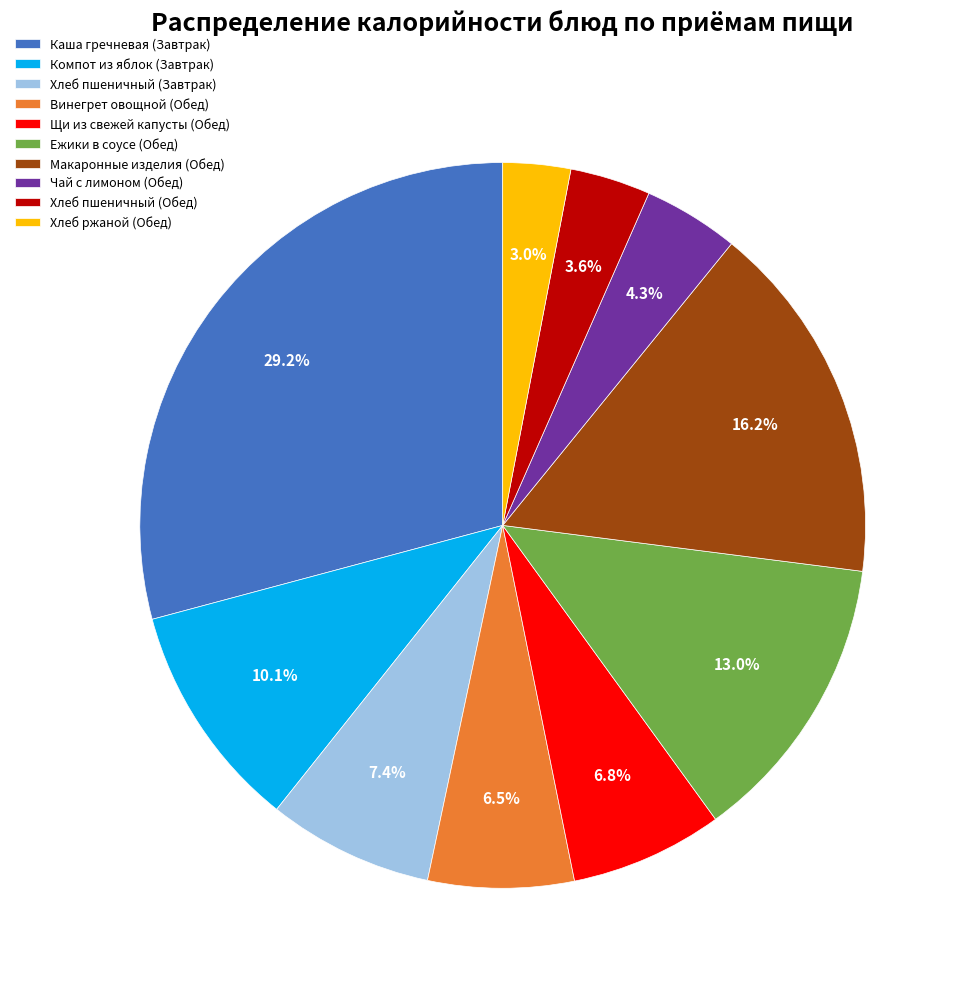

What percentage is the Хлеб пшеничный (Завтрак) slice, to the nearest percent?

7%